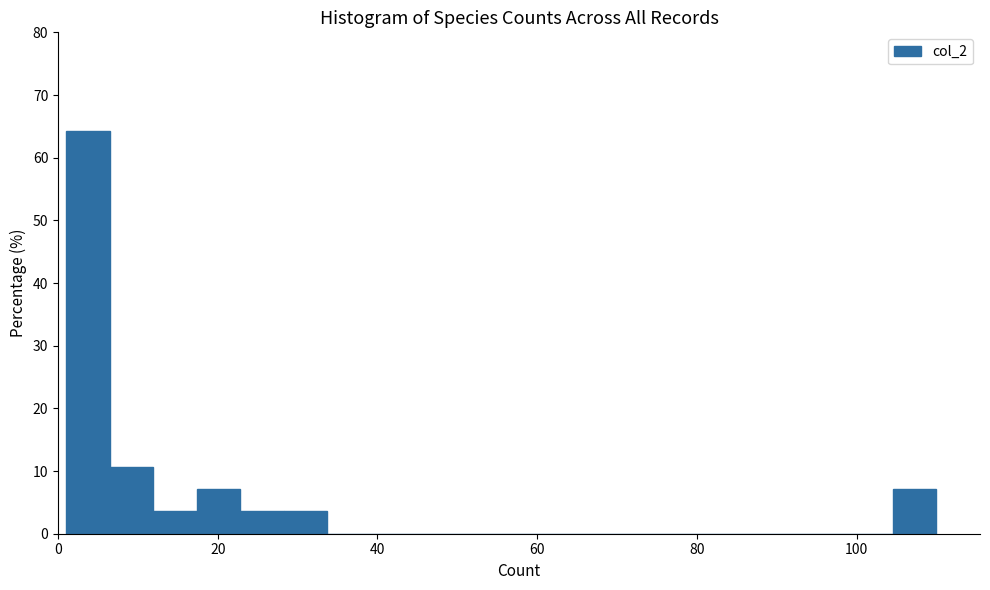

Read against the x-axis, roughly where is the centre of the tallest bar?

4